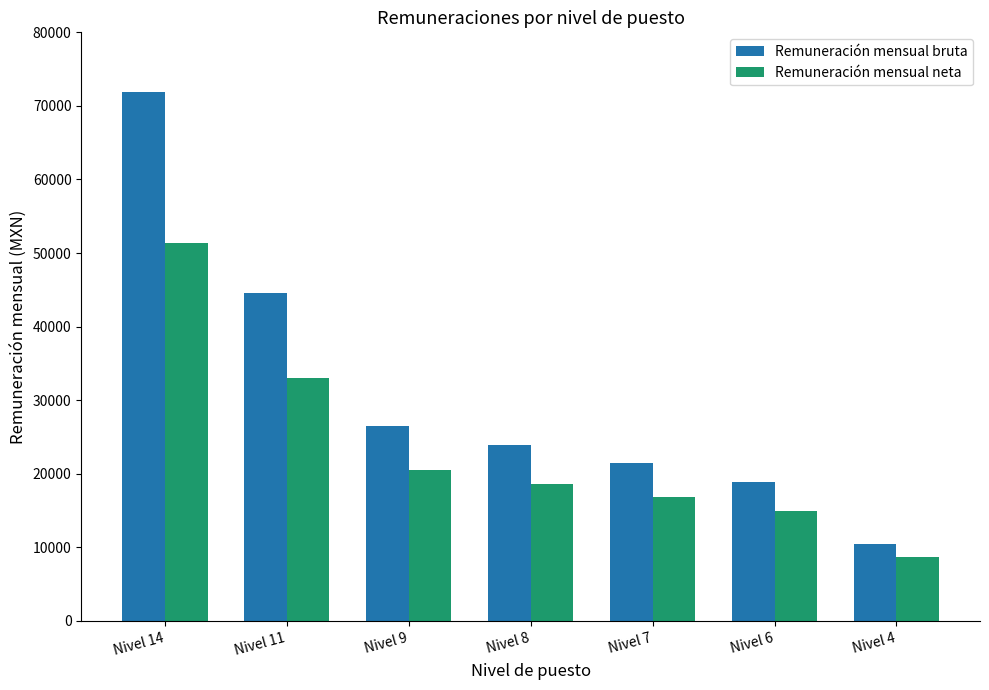

Reading right to left, list all the values displayed in this chart.

Remuneración mensual bruta: 10445.1	18869.8	21478.6	23881.9	26507.7	44509.3	71956.6
Remuneración mensual neta: 8681.0	14958.3	16849.5	18576.2	20537.3	32984.6	51315.9